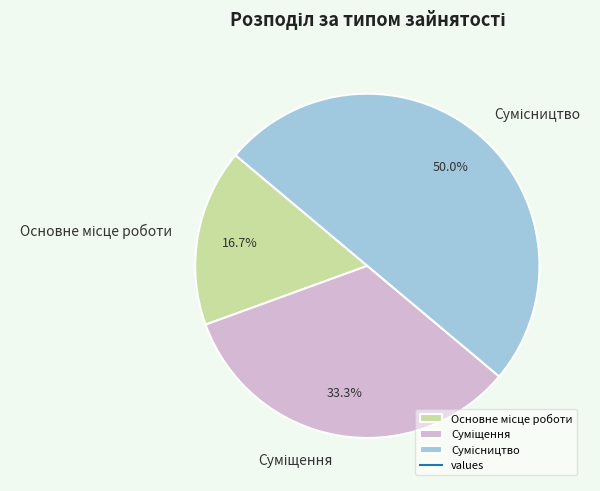

Rank the categories by value from lowest to highest.

Основне місце роботи, Суміщення, Сумісництво